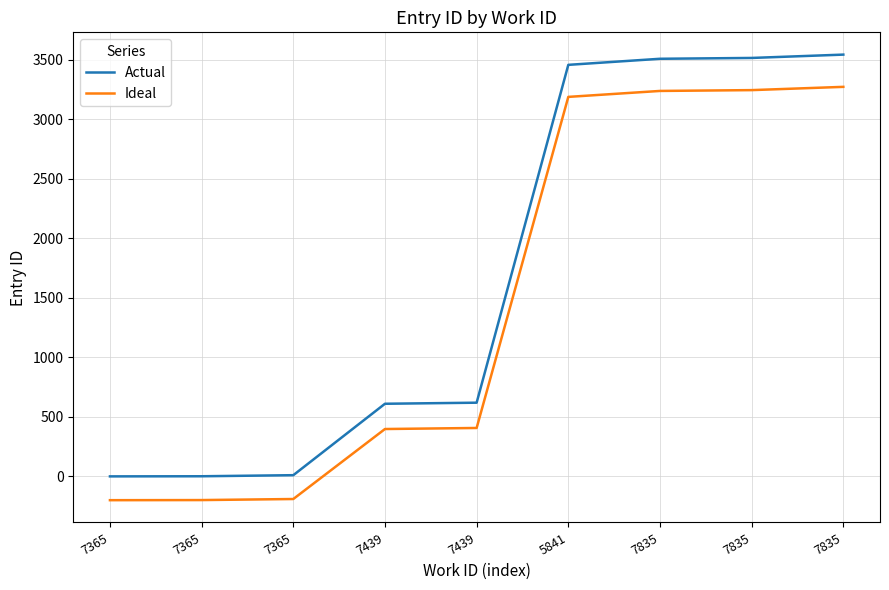

Is this an area chart (filled region under the line)?

No